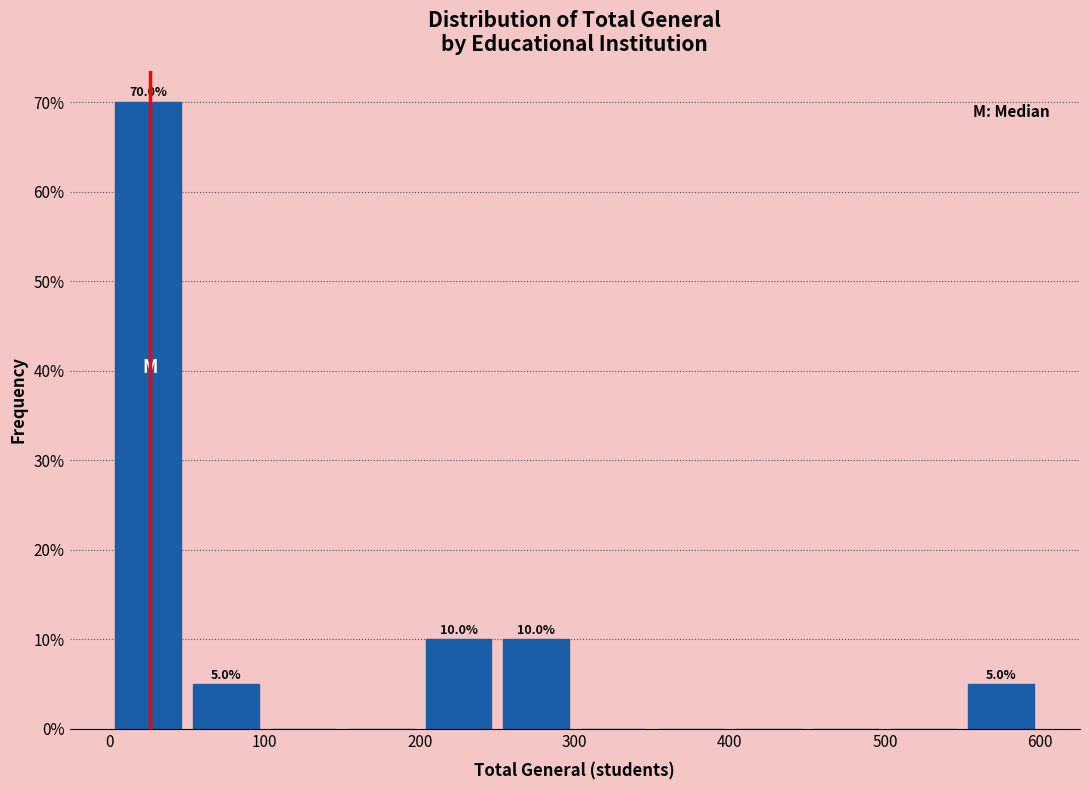

Over which range of the x-axis is the bar tallest?

0 to 50